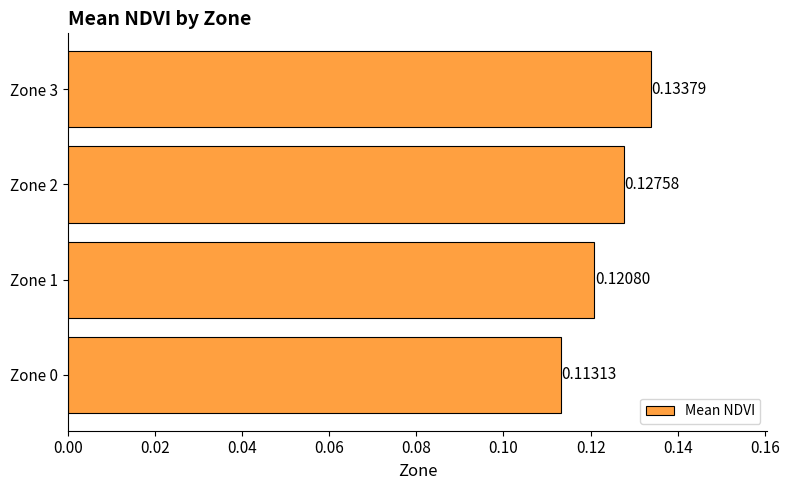

Rank the categories by value from lowest to highest.

Zone 0, Zone 1, Zone 2, Zone 3